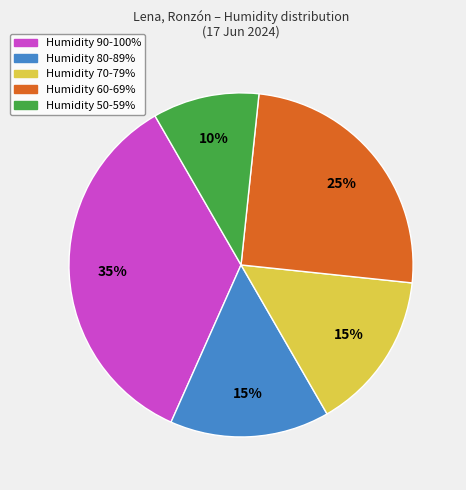

Is there a majority slice in this chart?

No